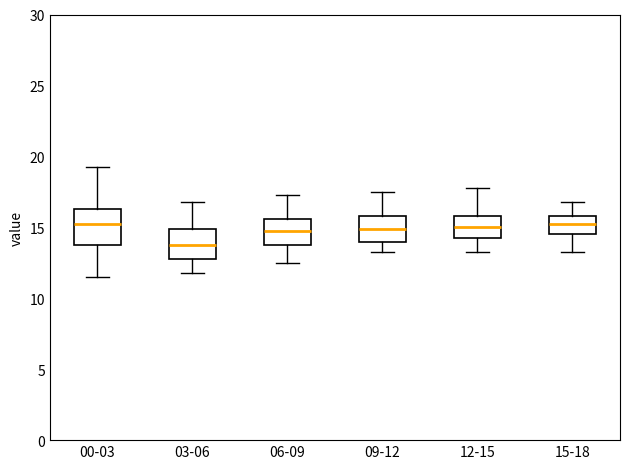

Reading left to right, read every box against the y-axis: the position of its median line, the range the box covers, and the ends of its whiskers. The values are not printed on the chart, so give them approximately, as read against the axis.

00-03: median 15.5, box 14.0 to 16.5, whiskers 11.5 to 19.5
03-06: median 14.0, box 13.0 to 15.0, whiskers 12.0 to 17.0
06-09: median 15.0, box 14.0 to 15.5, whiskers 12.5 to 17.5
09-12: median 15.0, box 14.0 to 16.0, whiskers 13.5 to 17.5
12-15: median 15.0, box 14.5 to 16.0, whiskers 13.5 to 18.0
15-18: median 15.5, box 14.5 to 16.0, whiskers 13.5 to 17.0